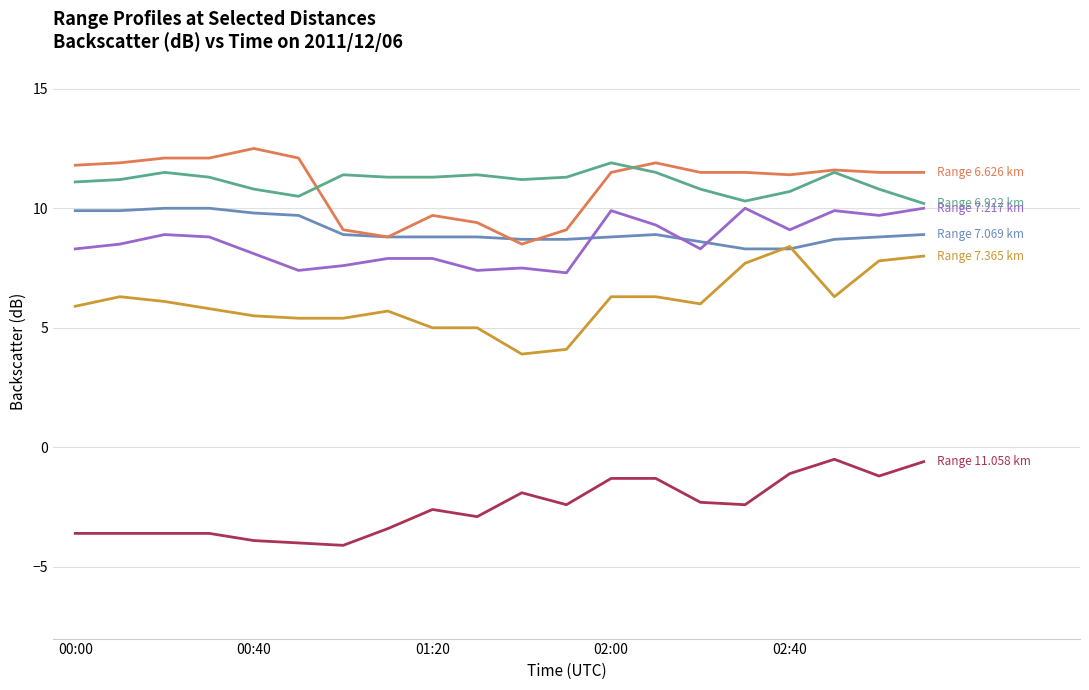

What is the greatest value displayed?

12.5